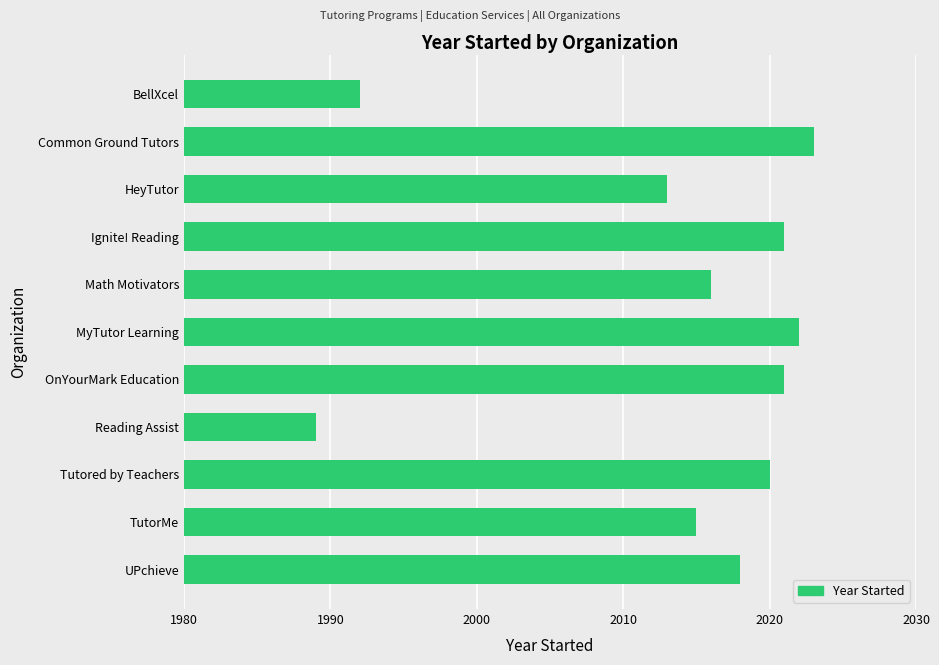

What is the approximate value at MyTutor Learning?

2022